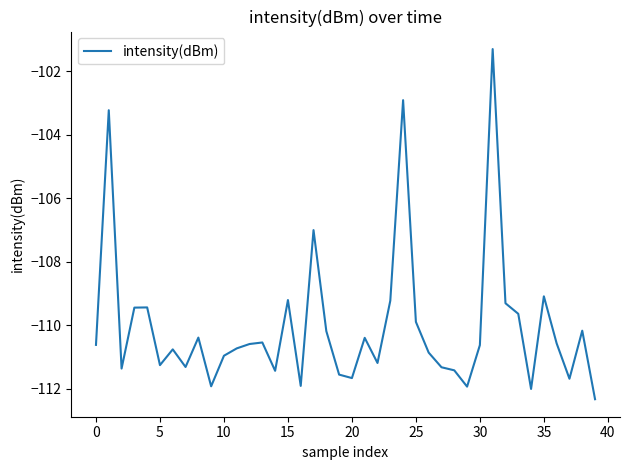

What is the difference between the second highest and second lowest values?

9.1